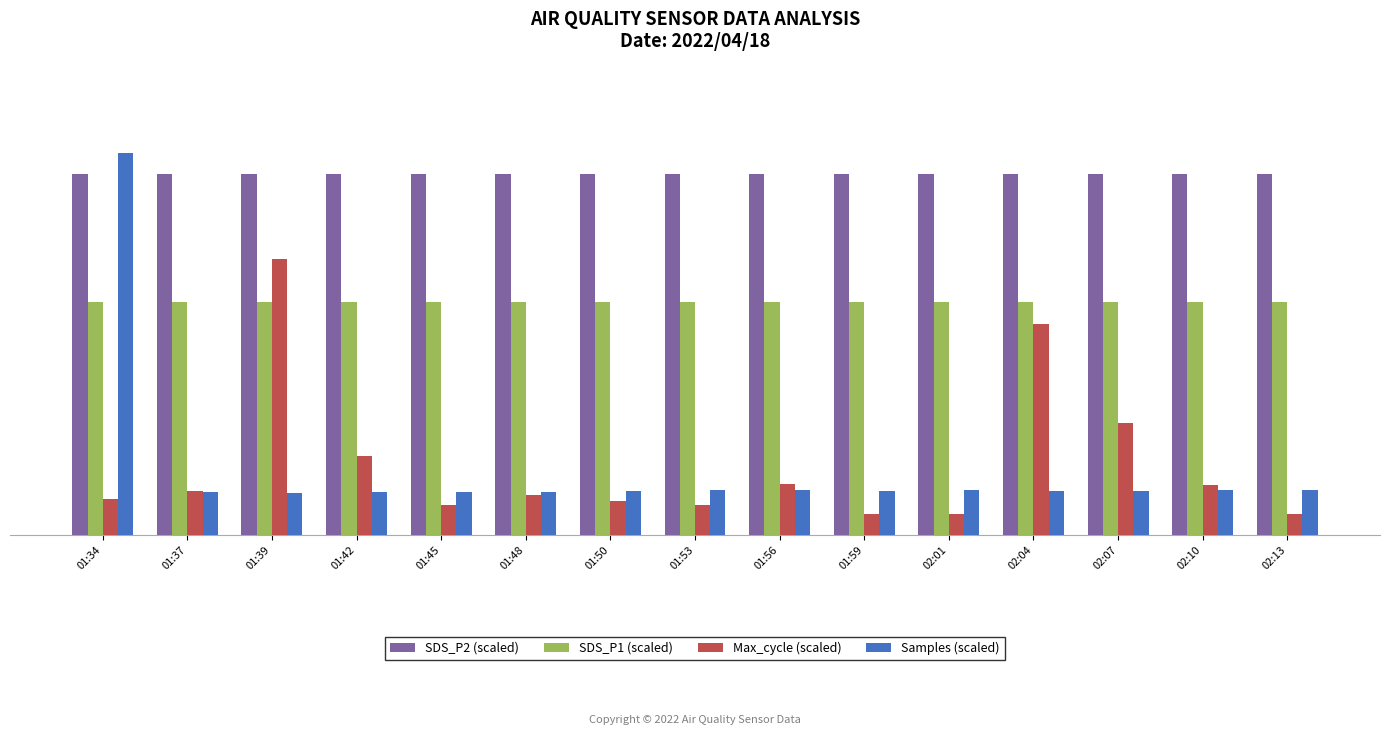

Which series has the largest total across all categories?

SDS_P2 (scaled)